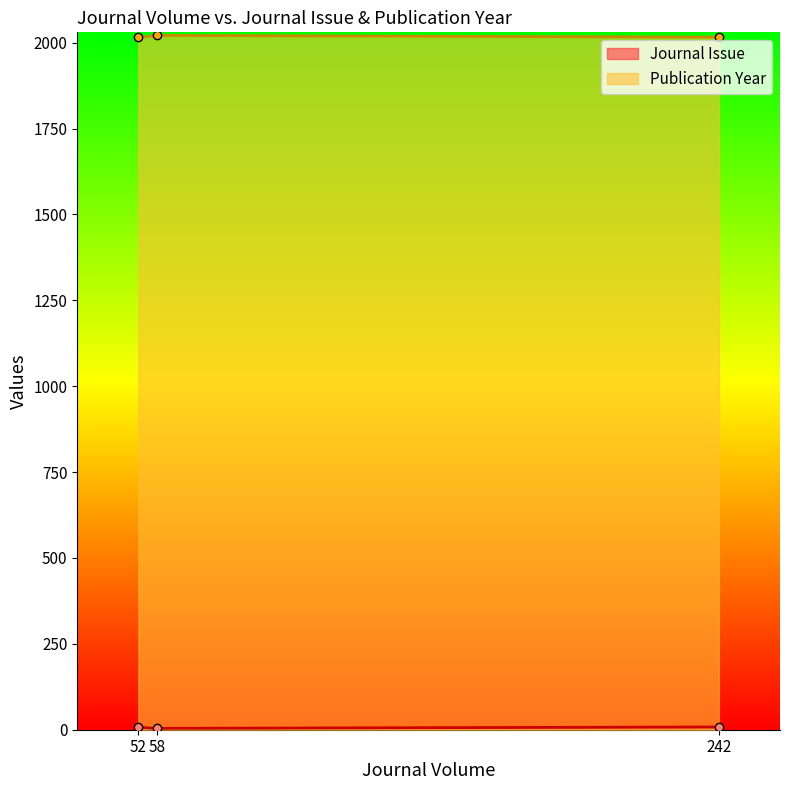

What are all the series names shown in the legend?

Journal Issue, Publication Year